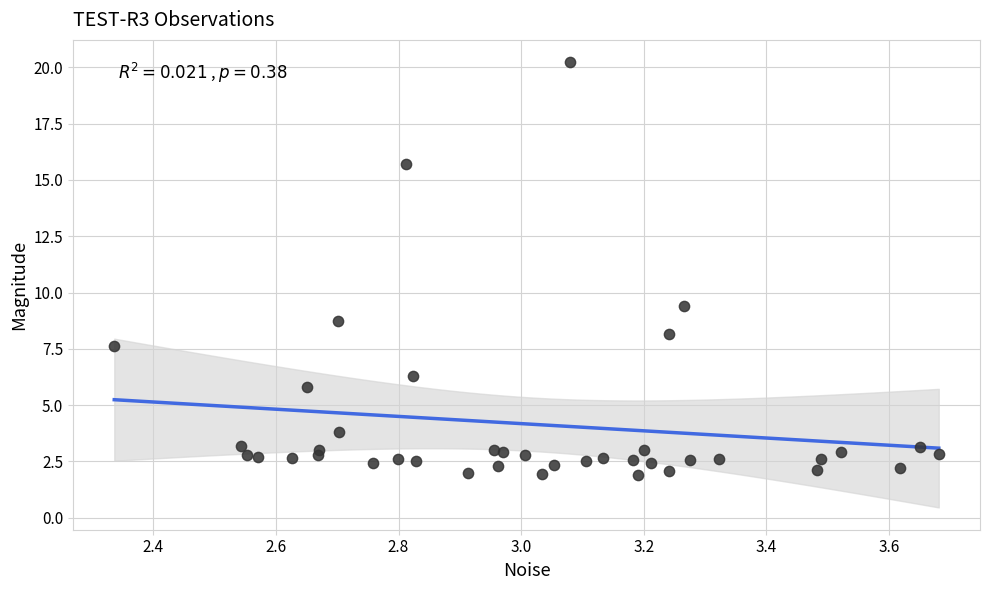

What Y value in the scatter plot is closest to 11?

9.4